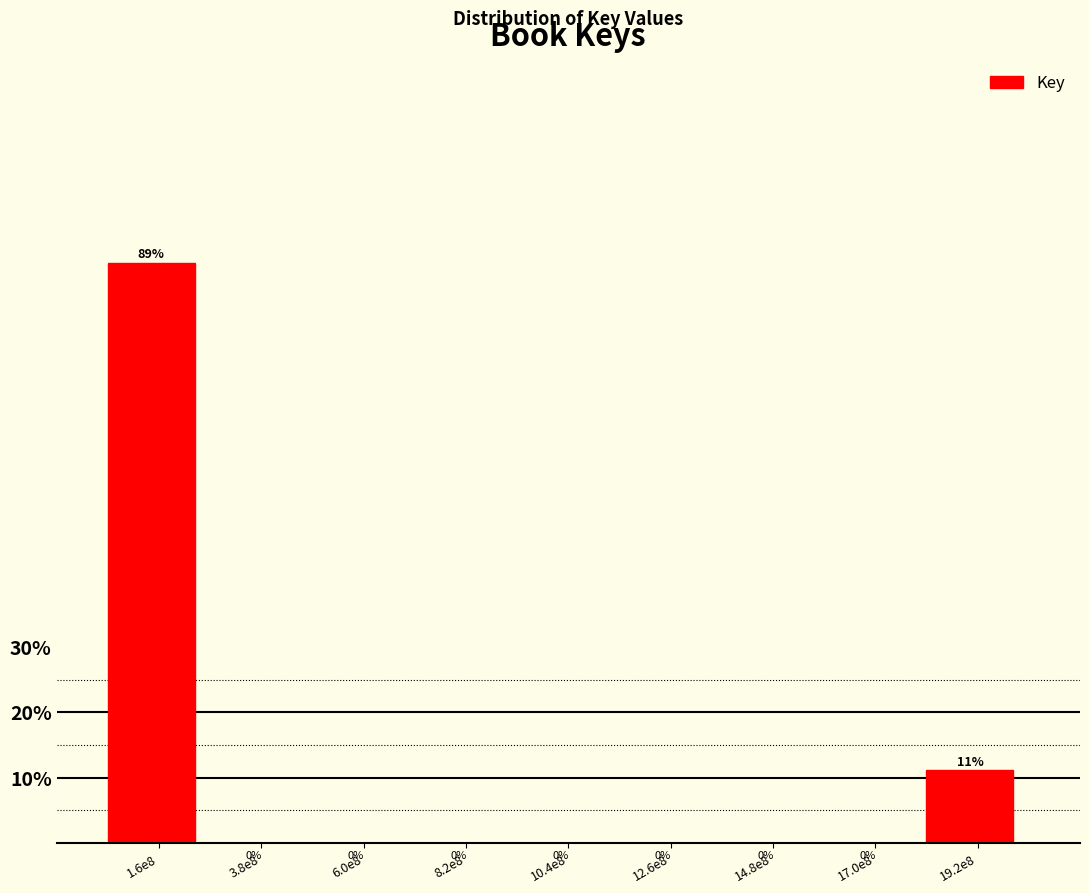

Where is the data nearest to the value 44?

19.2e8